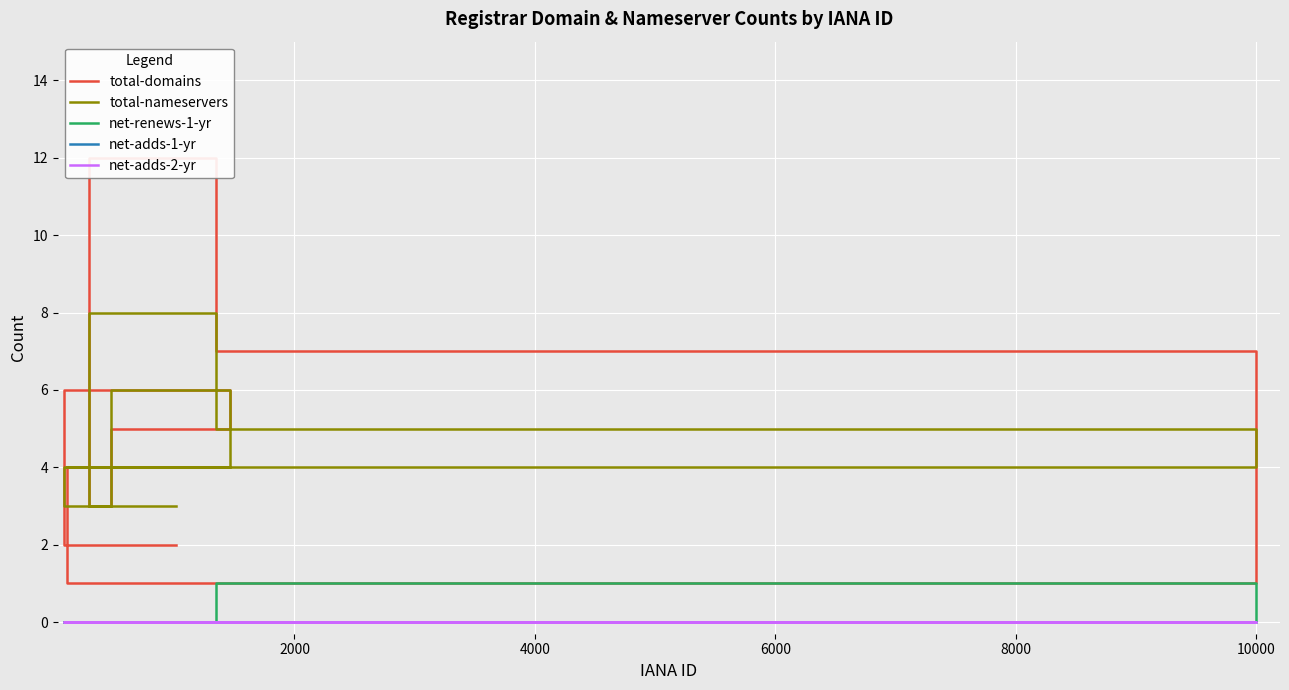

True or false: total-nameservers has a value of 4 at 2000.

True